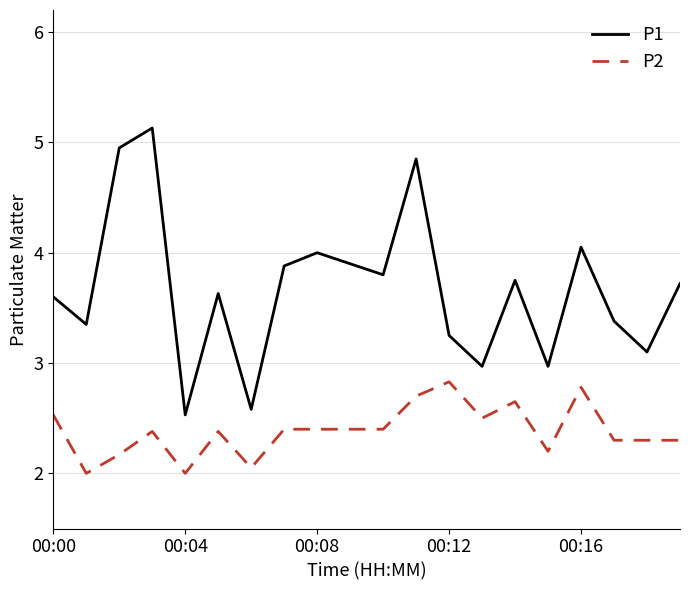

What is the maximum value shown in the chart?

5.1